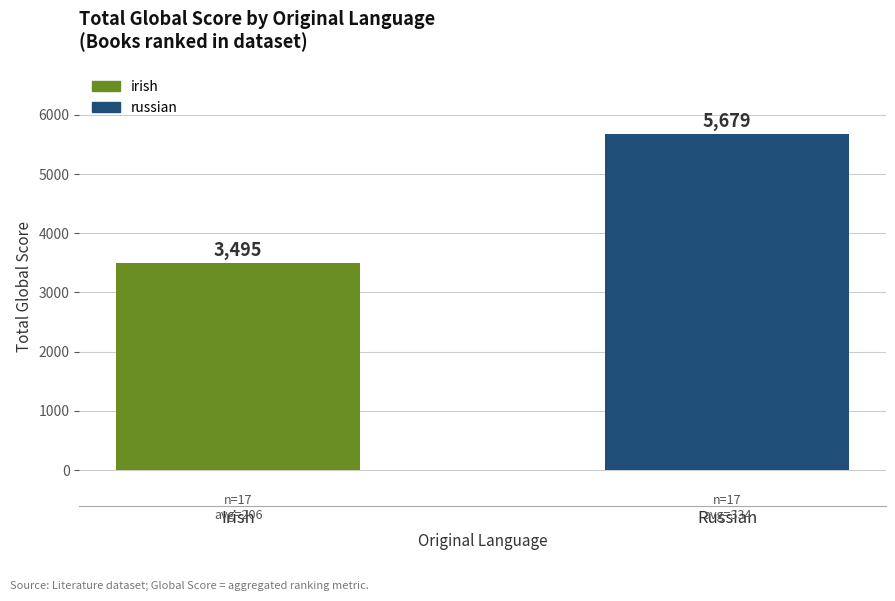

Is it true that the value at Russian is 5679?

True